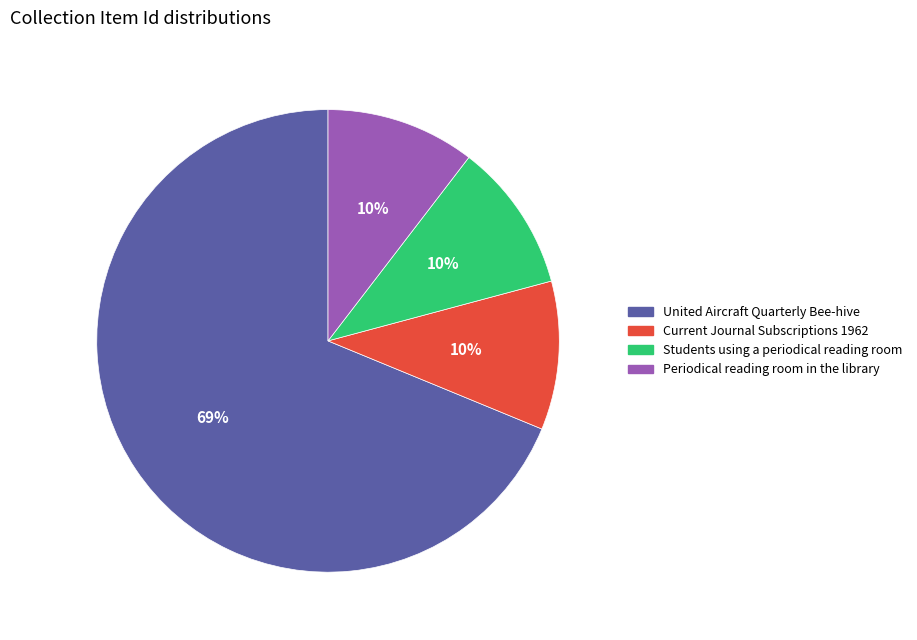

Is there any slice that represents more than half of the pie?

Yes